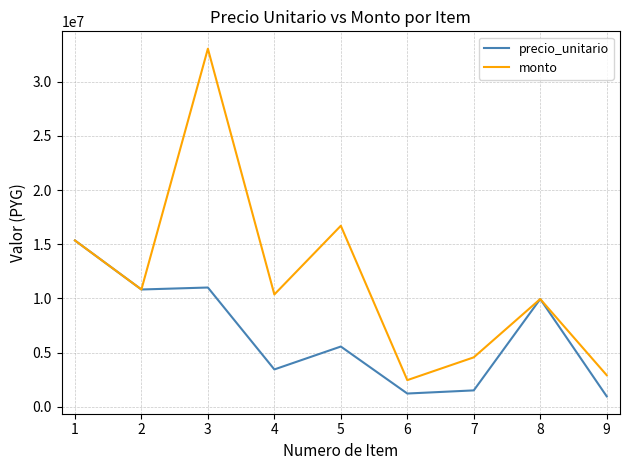

List the series in order of their overall mean, lowest first.

precio_unitario, monto